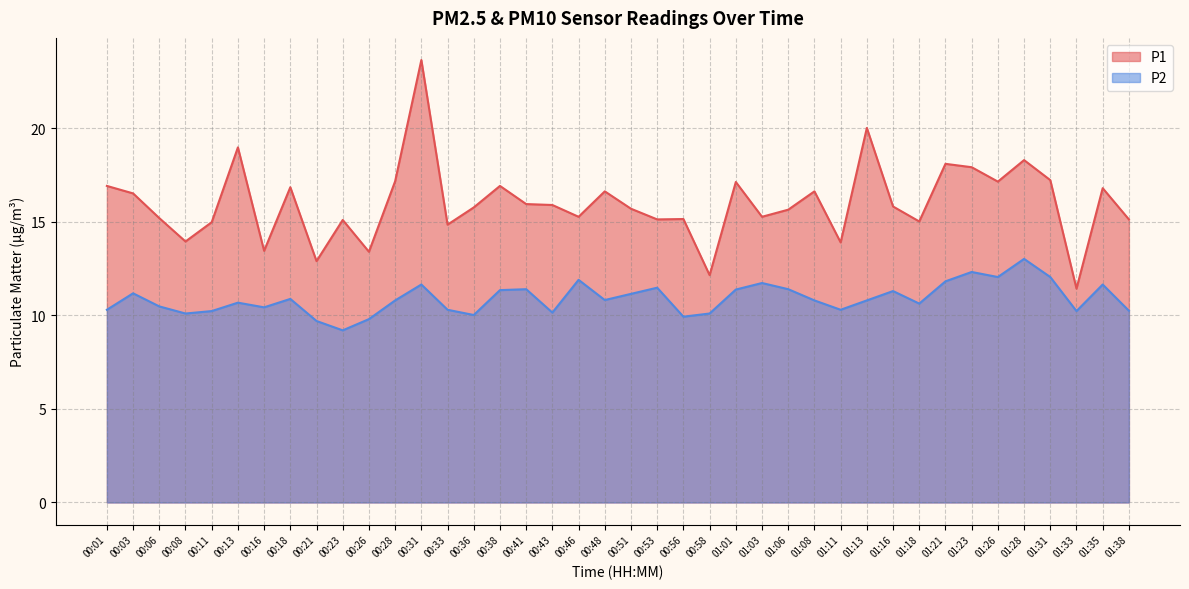

Which has a higher value, 01:06 or 01:31?

01:31